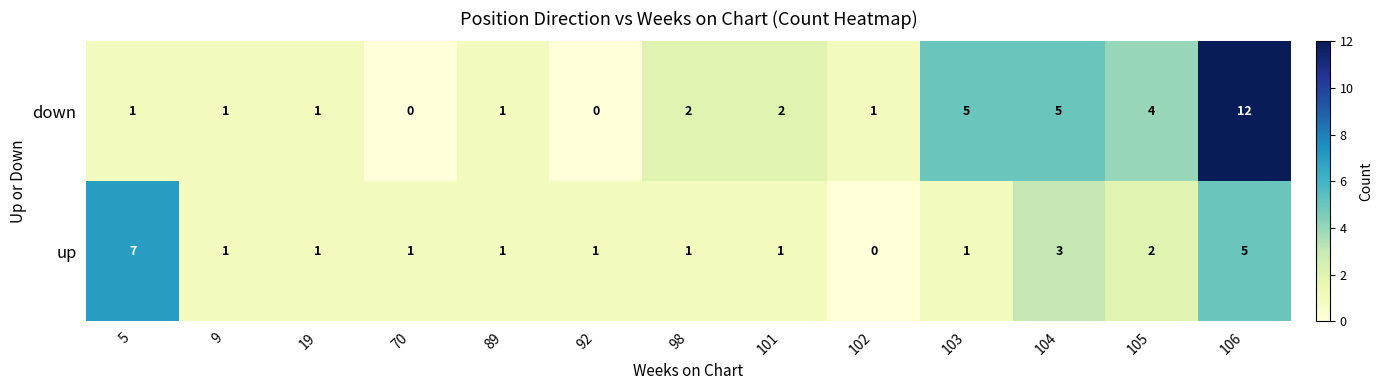

Where is up nearest to the value 3?

104